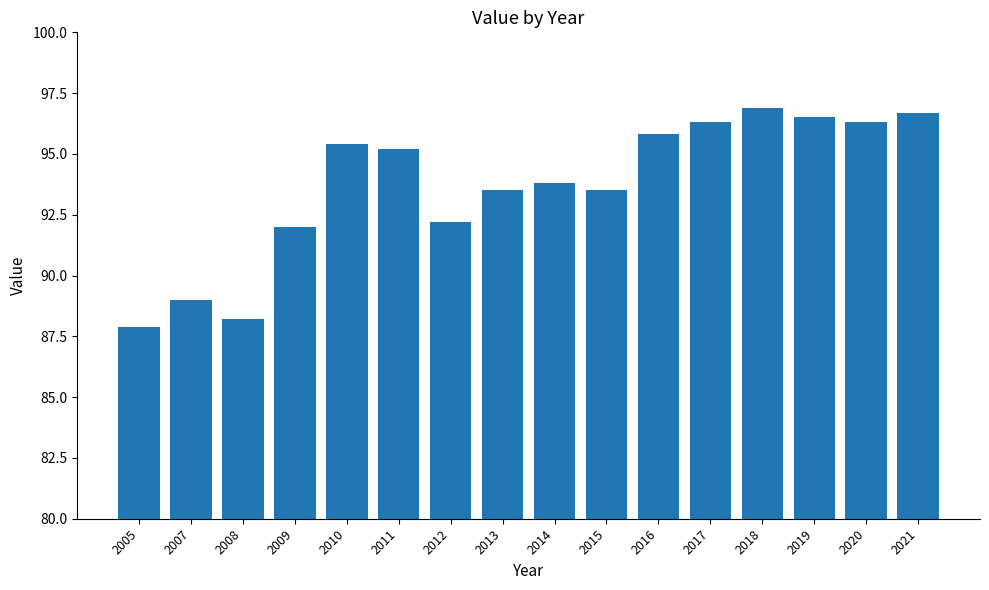

Which label corresponds to the smallest value in the chart?

2005